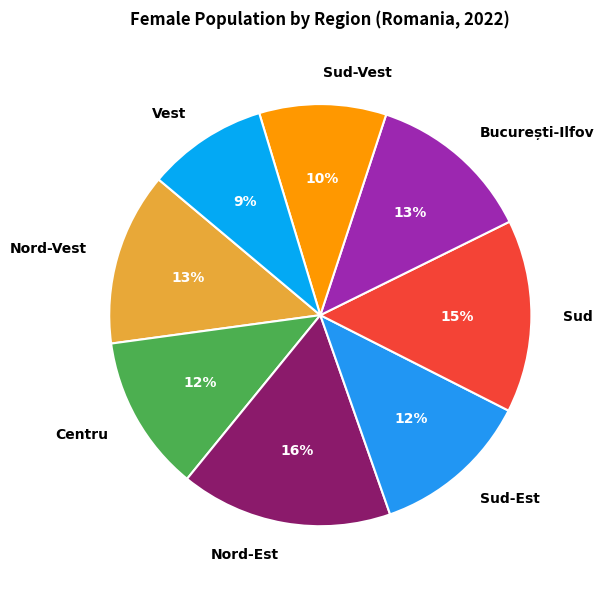

Which category has the biggest portion of the pie?

Nord-Est